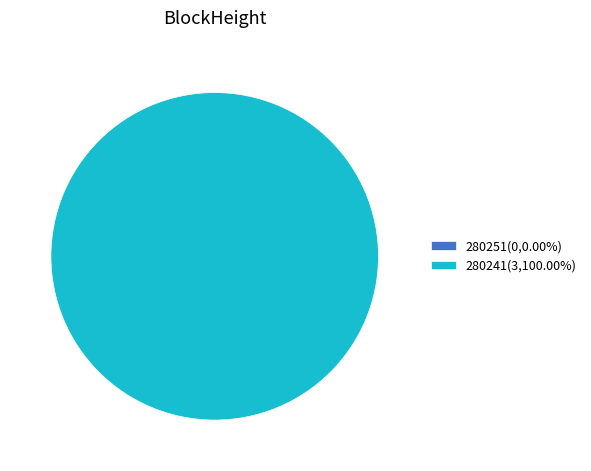

Is it true that 280251 is 0% of the pie?

True